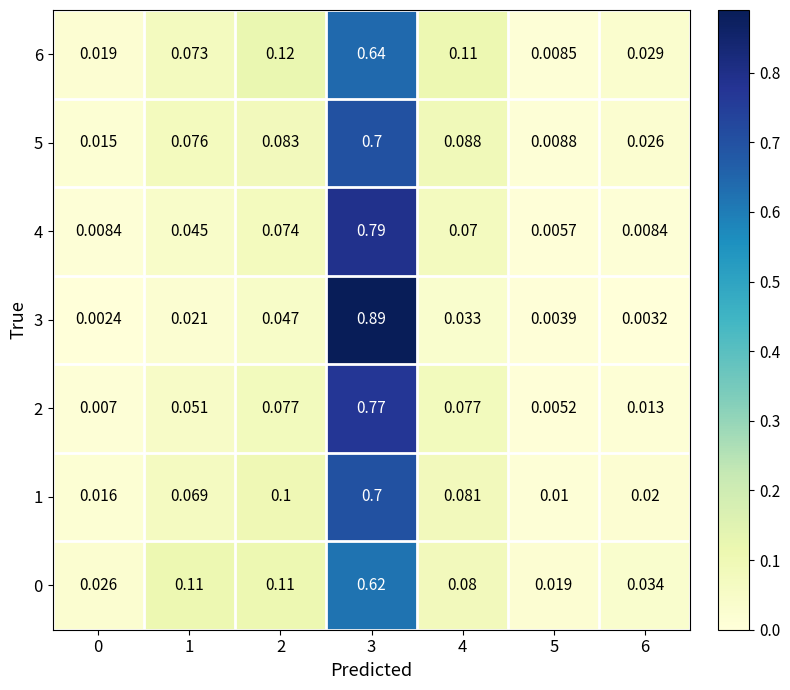

What is the total value across all series at 0?

0.1